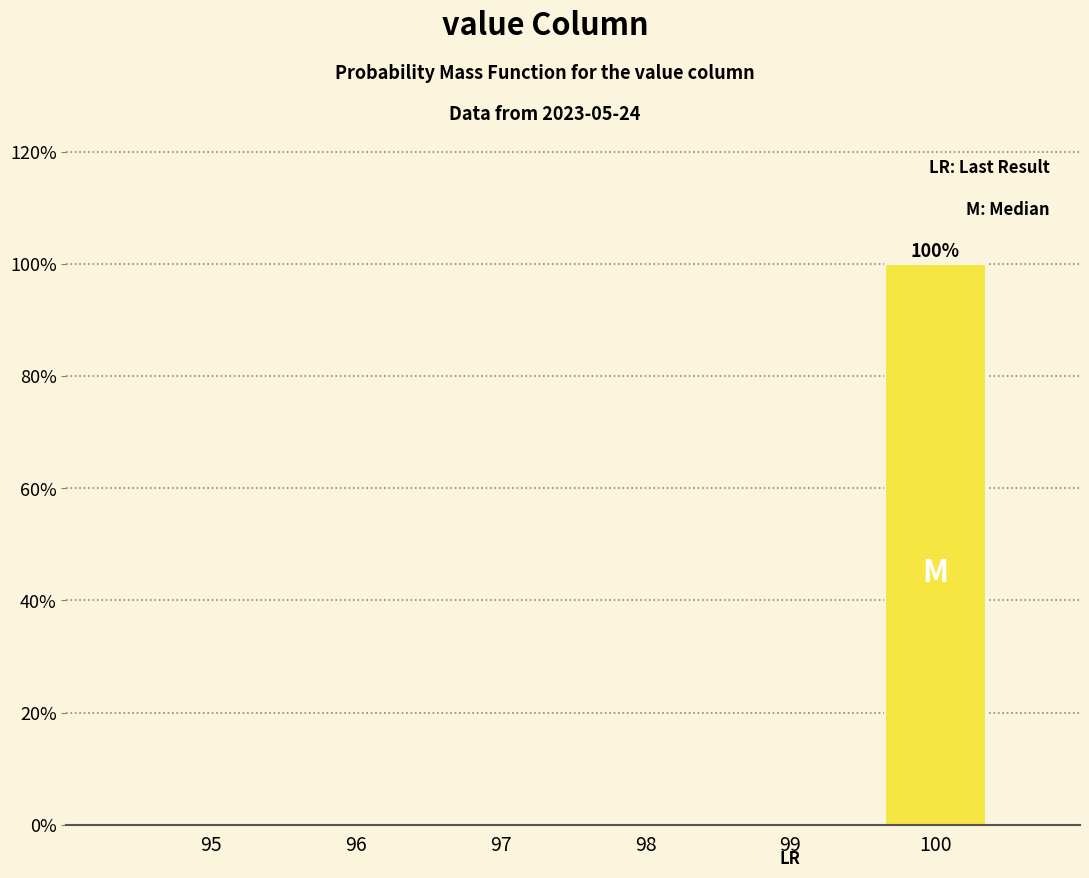

Reading left to right, transcribe all the data shown in this chart.

95=0	96=0	97=0	98=0	99=0	100=100